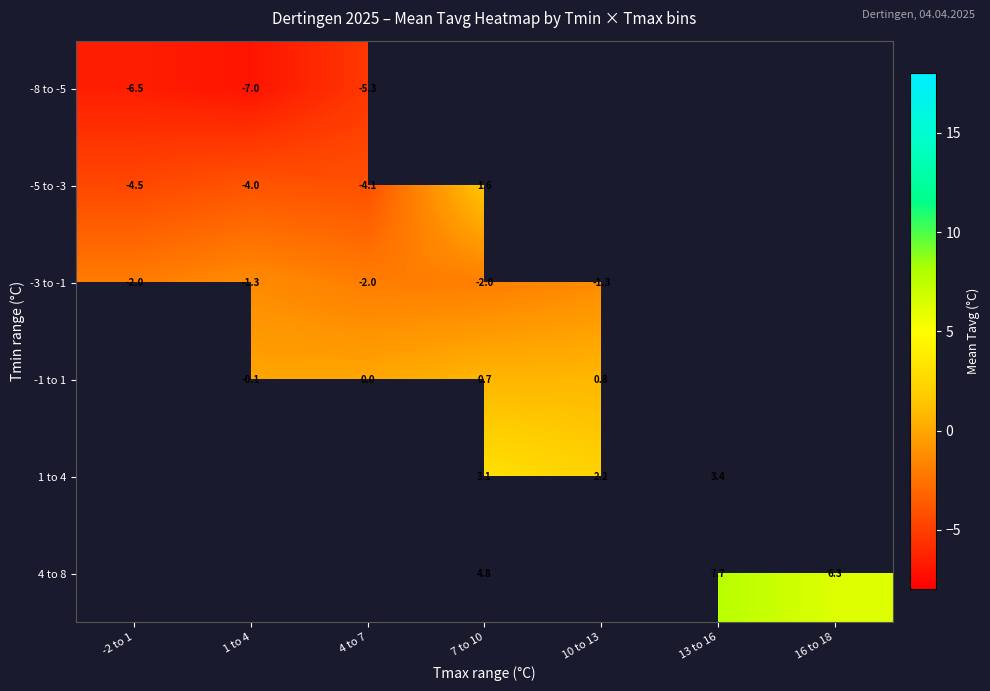

What is the difference between the -1 to 1 values at 4 to 7 and 7 to 10?

0.7